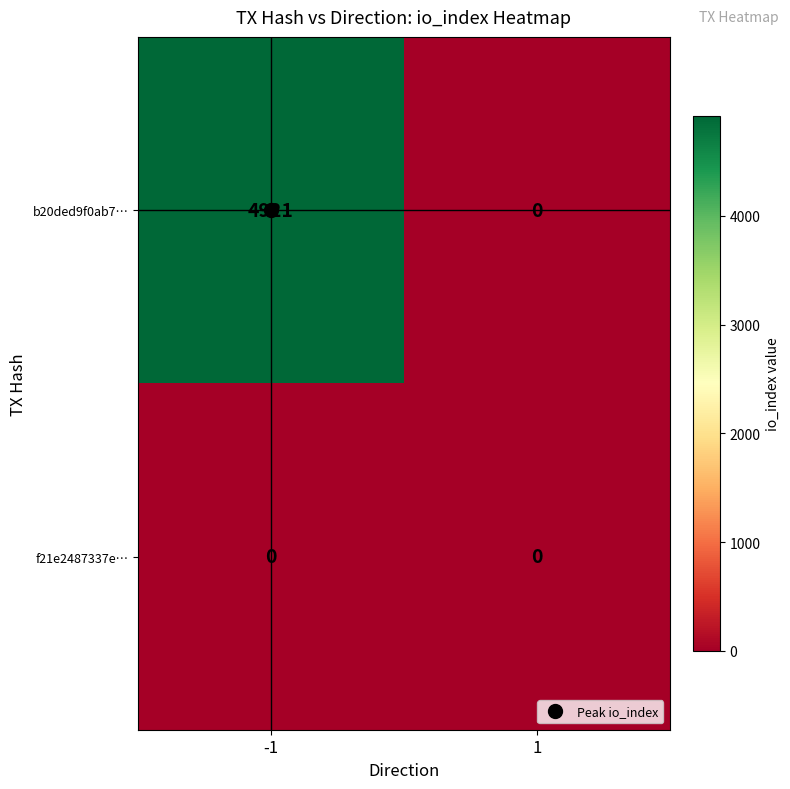

Which series has the largest total across all categories?

b20ded9f0ab7…